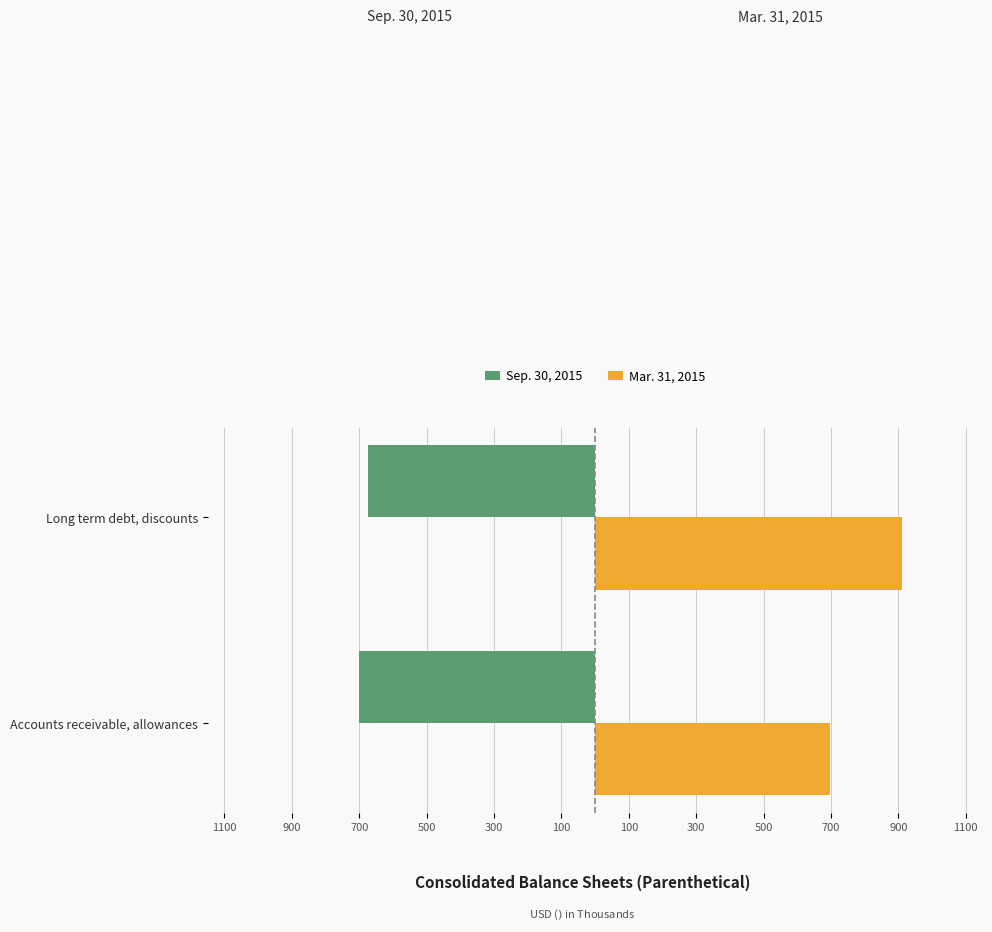

What is the average value of the Mar. 31, 2015 series?

804